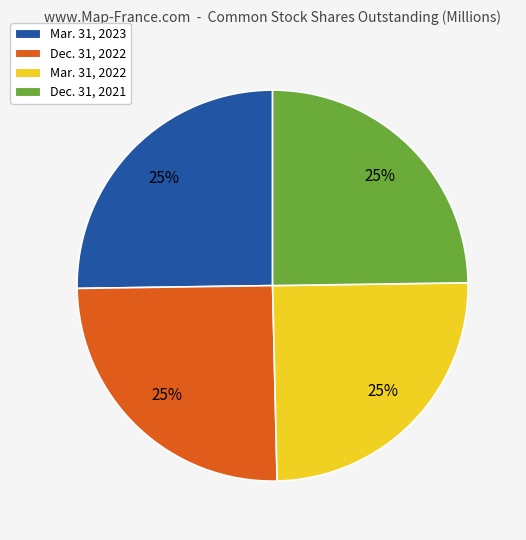

Count the number of slices in the pie.

4